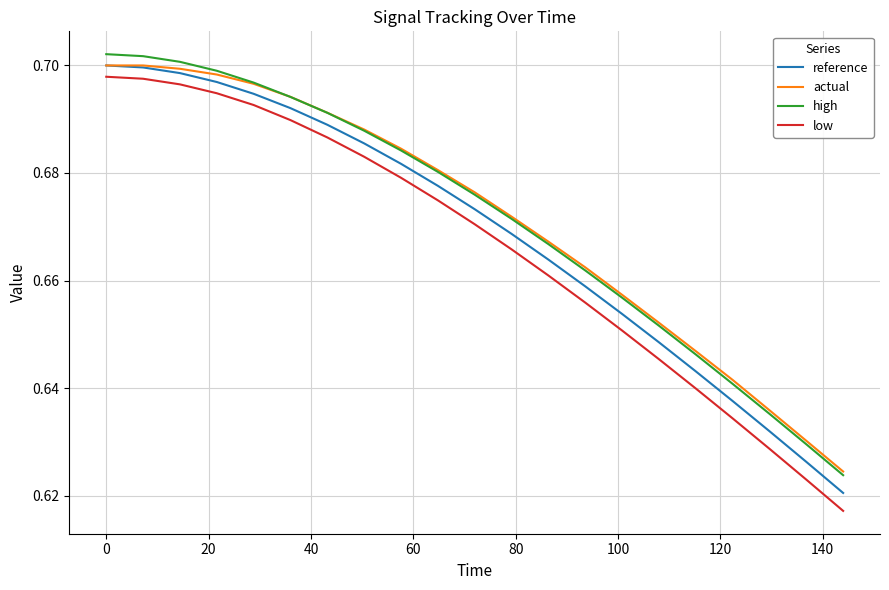

What is the difference between the maximum and second lowest values in the low series?

0.1